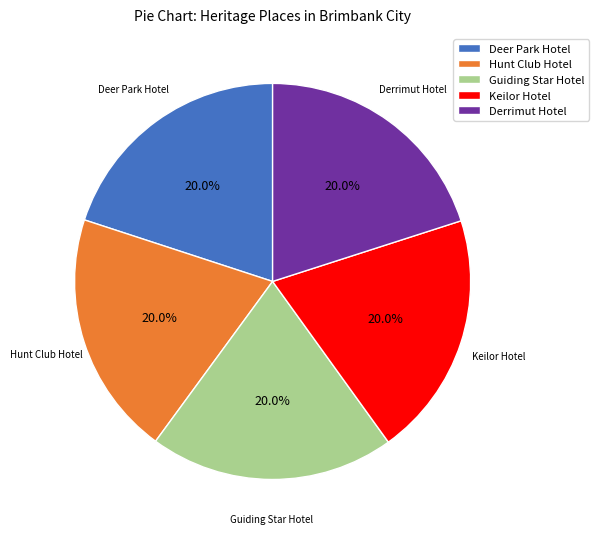

What portion of the pie excludes Hunt Club Hotel?

80.0%